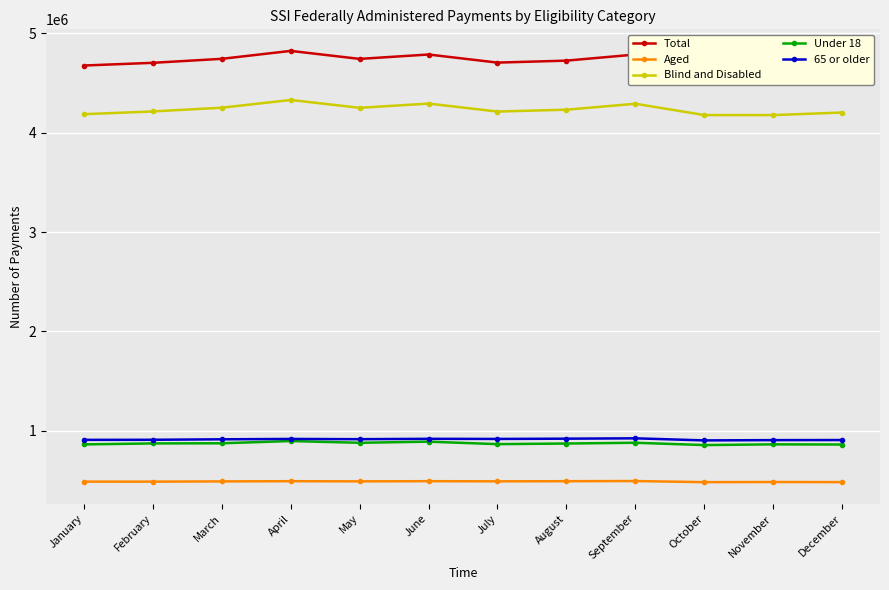

Is it true that Aged equals 792864 at March?

False